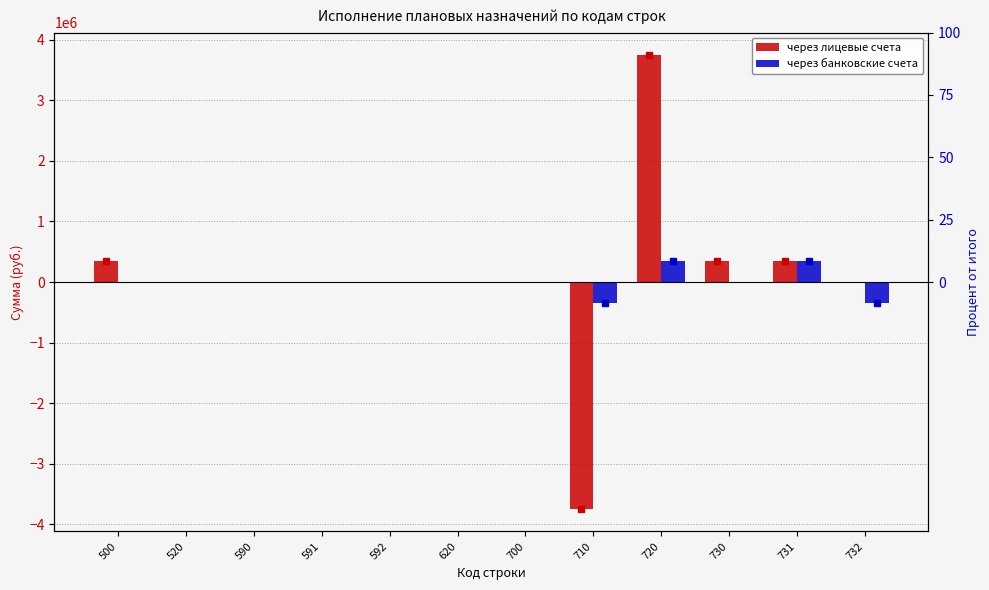

Between 520 and 620, which is larger?

520